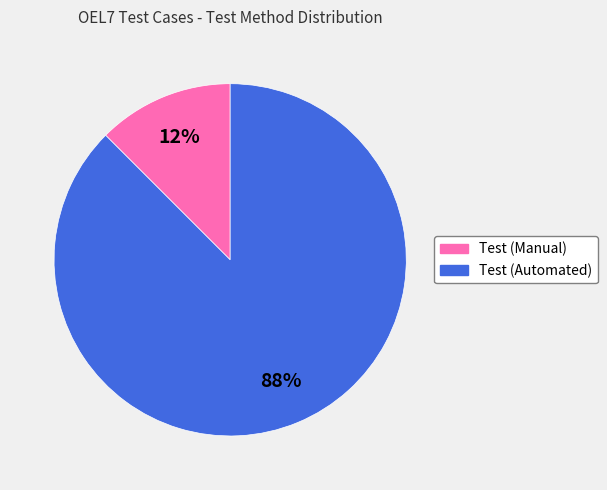

To the nearest percent, what is the average slice percentage?

50%